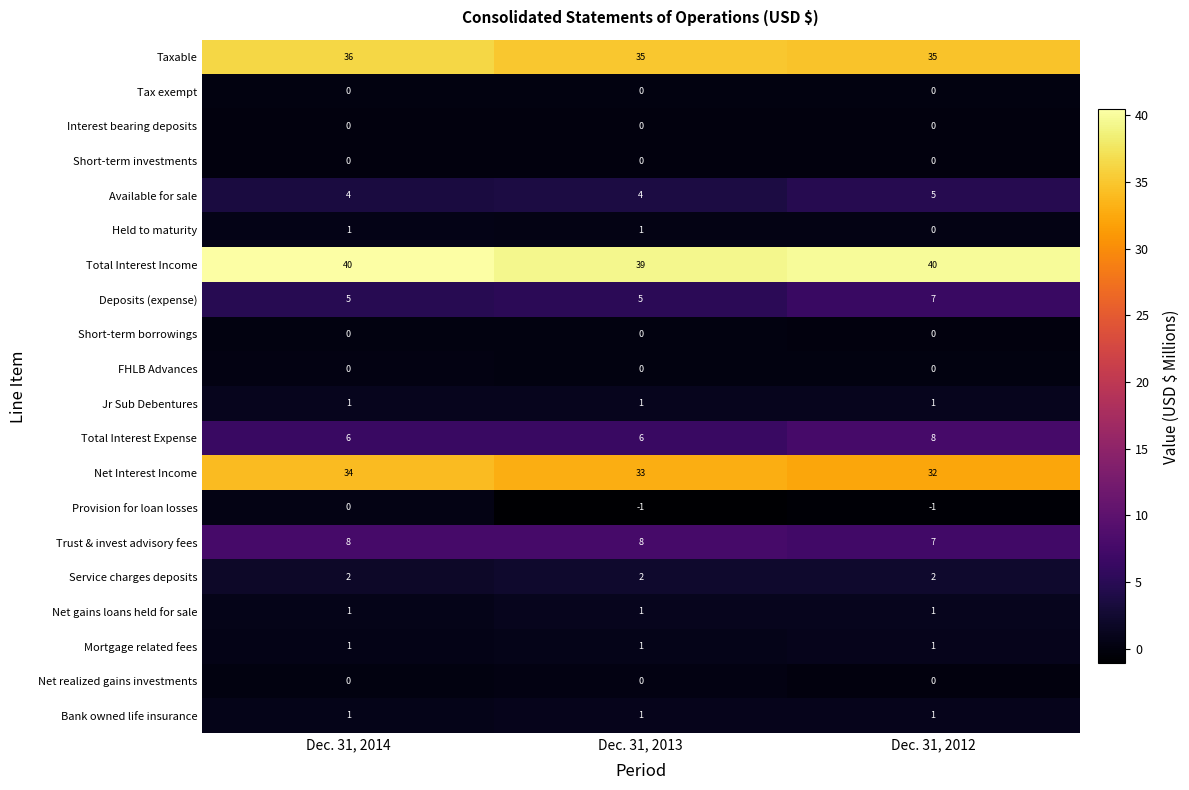

True or false: Short-term borrowings has a value of 0 at Dec. 31, 2013.

True